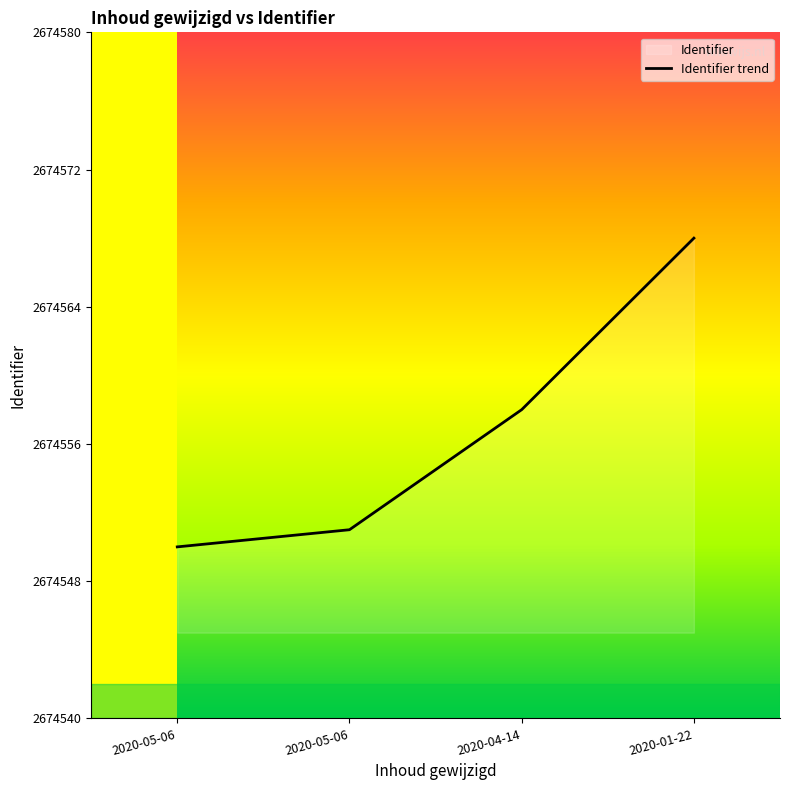

What is the difference between the maximum and minimum values?

18